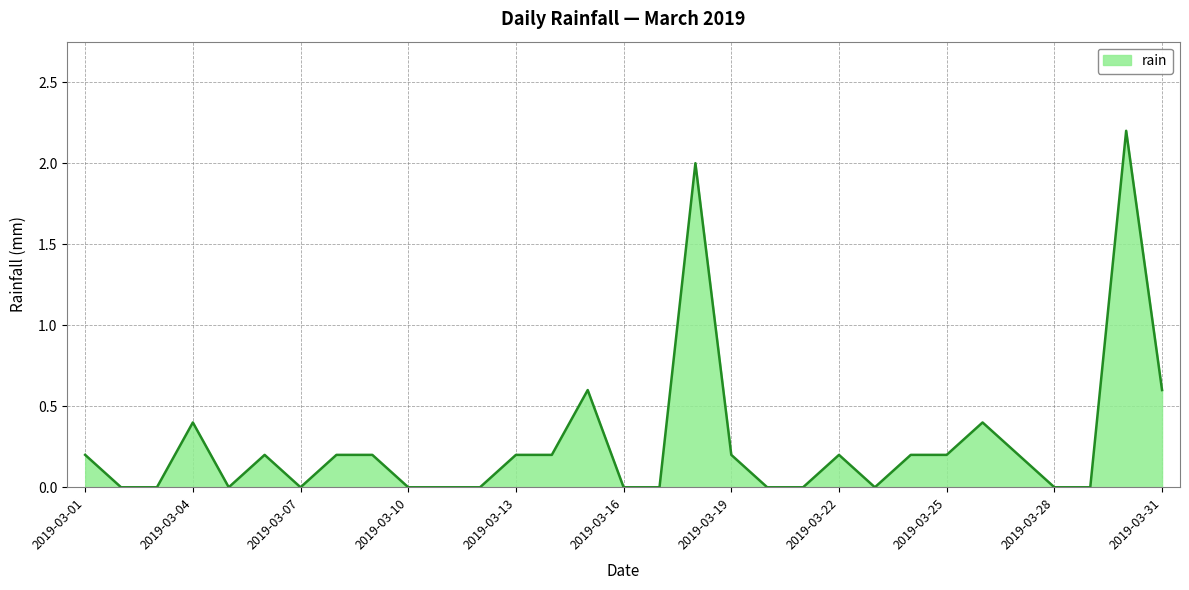

What is the greatest value displayed?

2.2